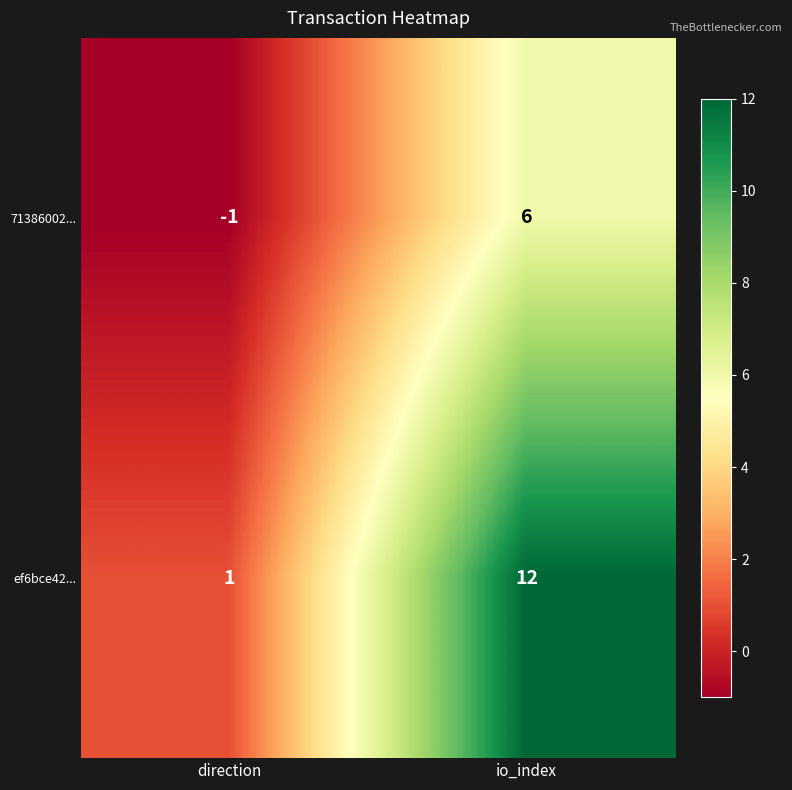

How many categories are shown in the chart?

2